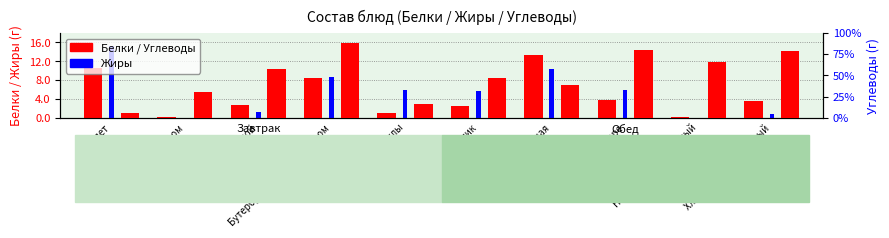

How many values in the Жиры series are below 5?

4